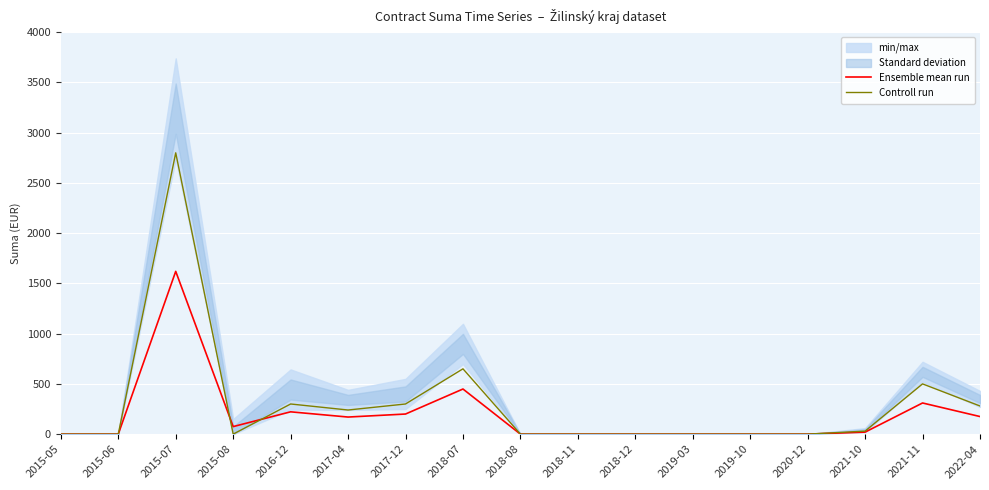

Rank the series by their average value, from lowest to highest.

Ensemble mean run, Controll run